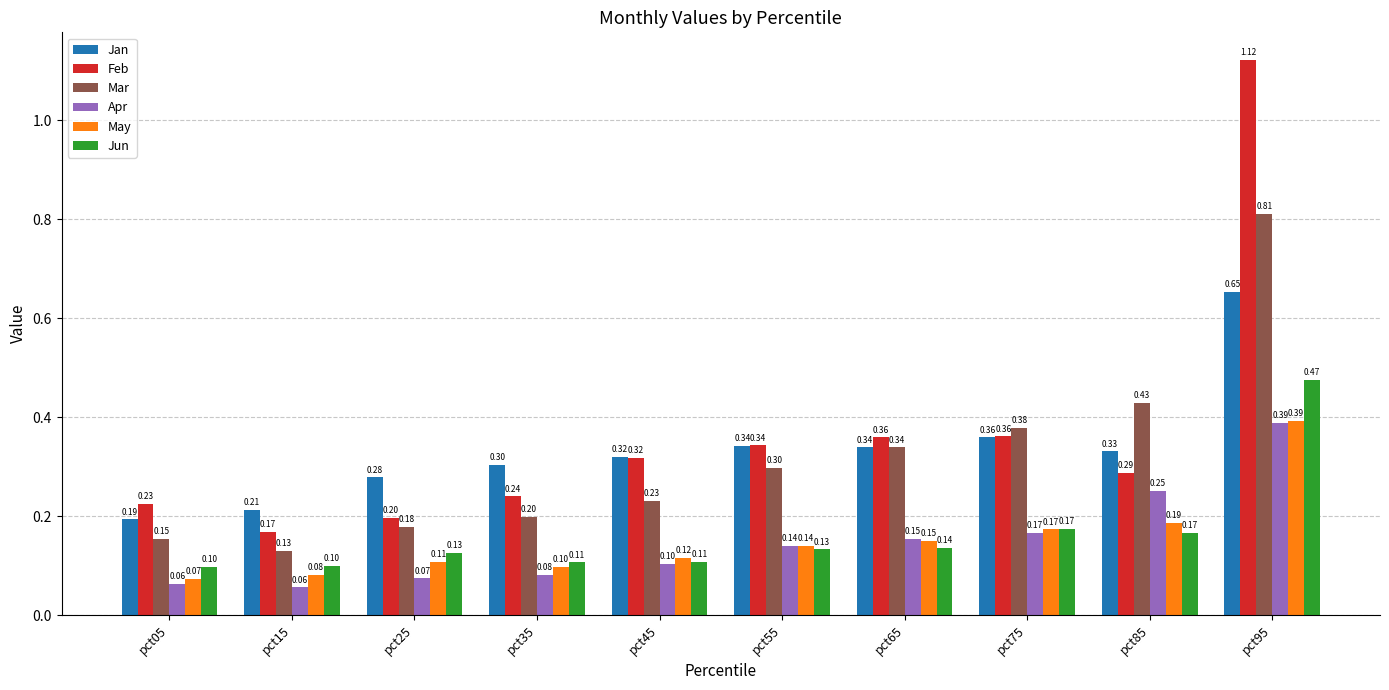

What is the difference between the highest and lowest values at pct55?

0.2